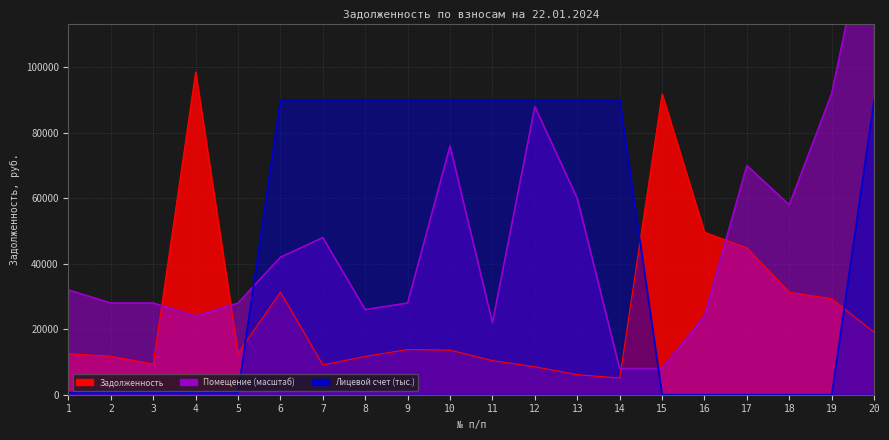

How many data points in Задолженность are above 13623?

10